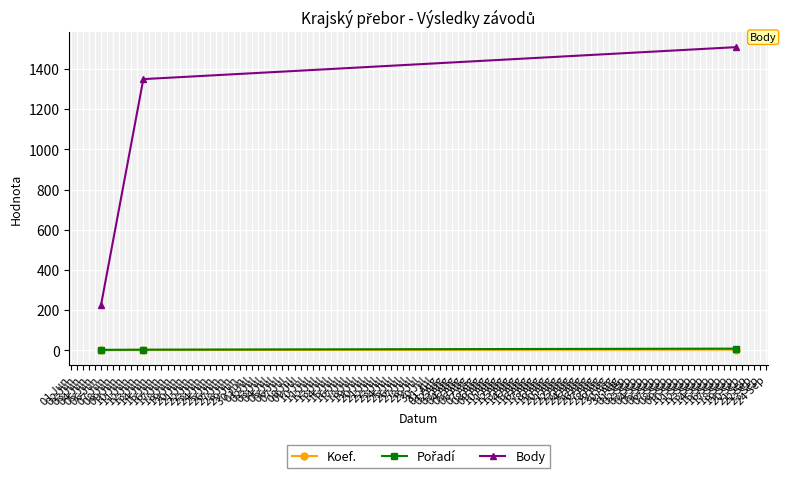

Where is Body nearest to the value 867?

13 Jun